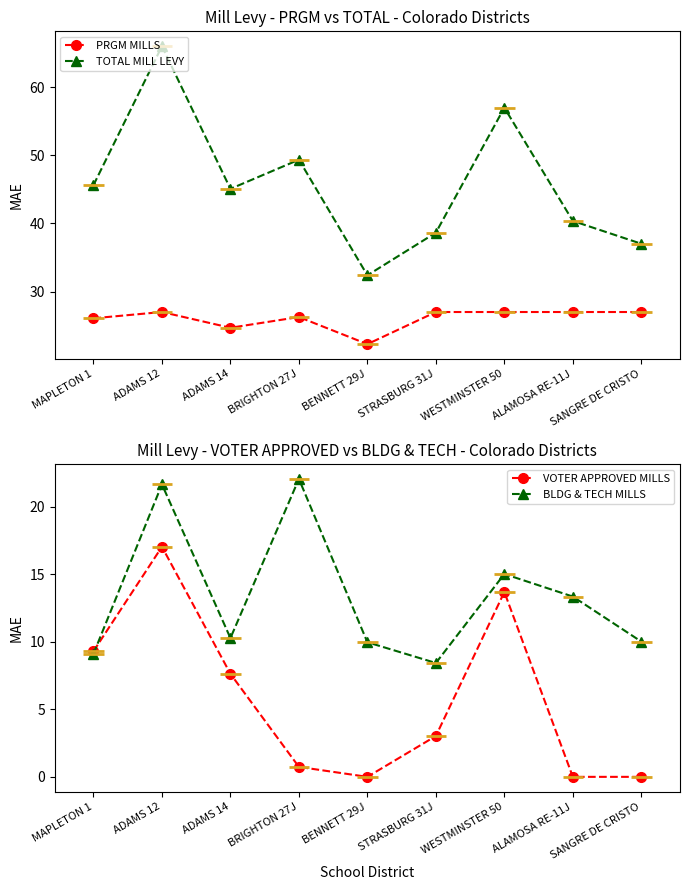

Is the value of PRGM MILLS at BRIGHTON 27J greater than the value of VOTER APPROVED MILLS at STRASBURG 31J?

Yes